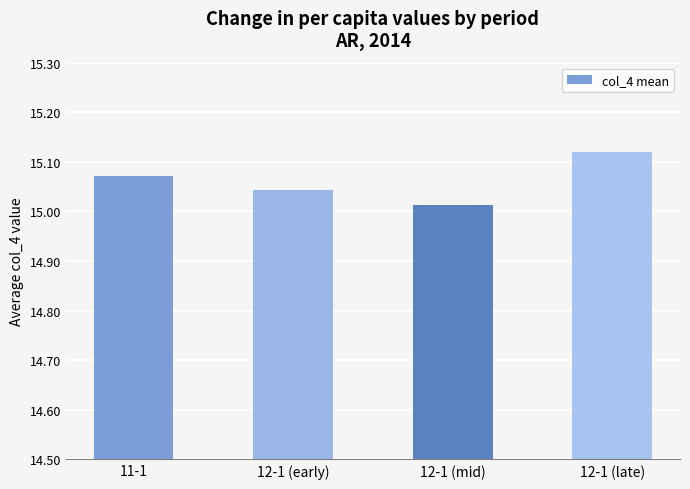

Which label corresponds to the smallest value in the chart?

12-1 (mid)